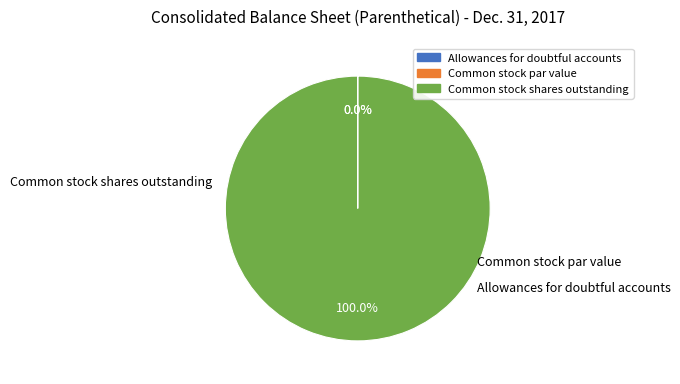

How many segments does this pie chart have?

3